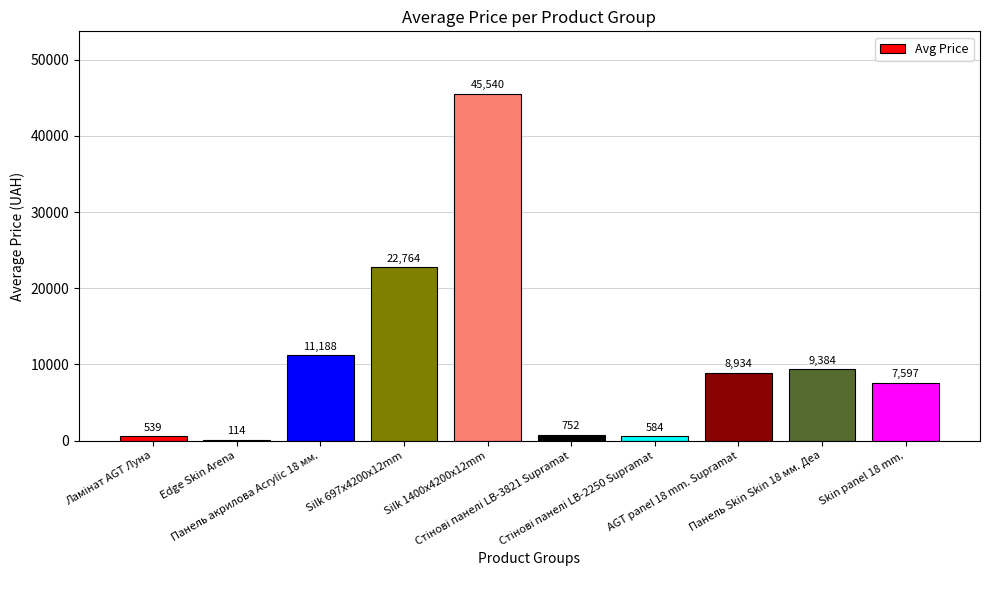

Reading left to right, what are all the values shown in this chart?

Ламінат AGT Луна=539.0	Edge Skin Arena=114.1	Панель акрилова Acrylic 18 мм.=11188.2	Silk 697x4200x12mm=22763.6	Silk 1400x4200x12mm=45540.5	Стінові панелі LB-3821 Supramat=752.2	Стінові панелі LB-2250 Supramat=584.4	AGT panel 18 mm. Supramat=8934.1	Панель Skin Skin 18 мм. Деа=9384.0	Skin panel 18 mm.=7596.5